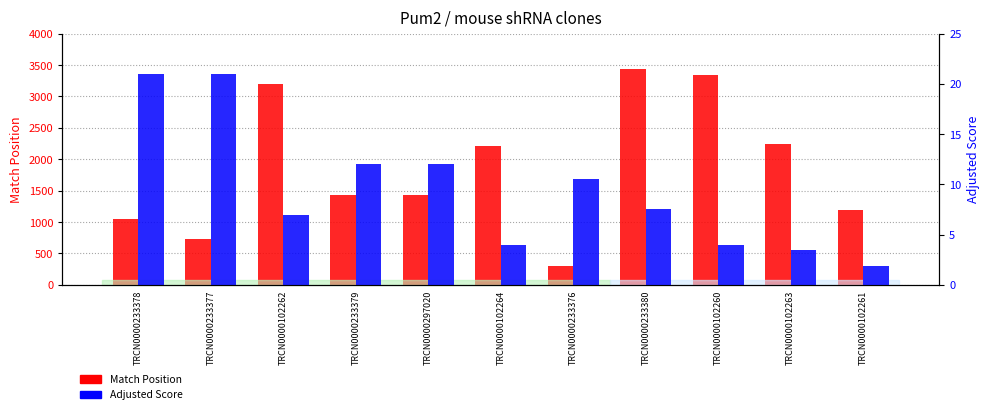

What is the label of the 6th bar from the right?

TRCN0000102264